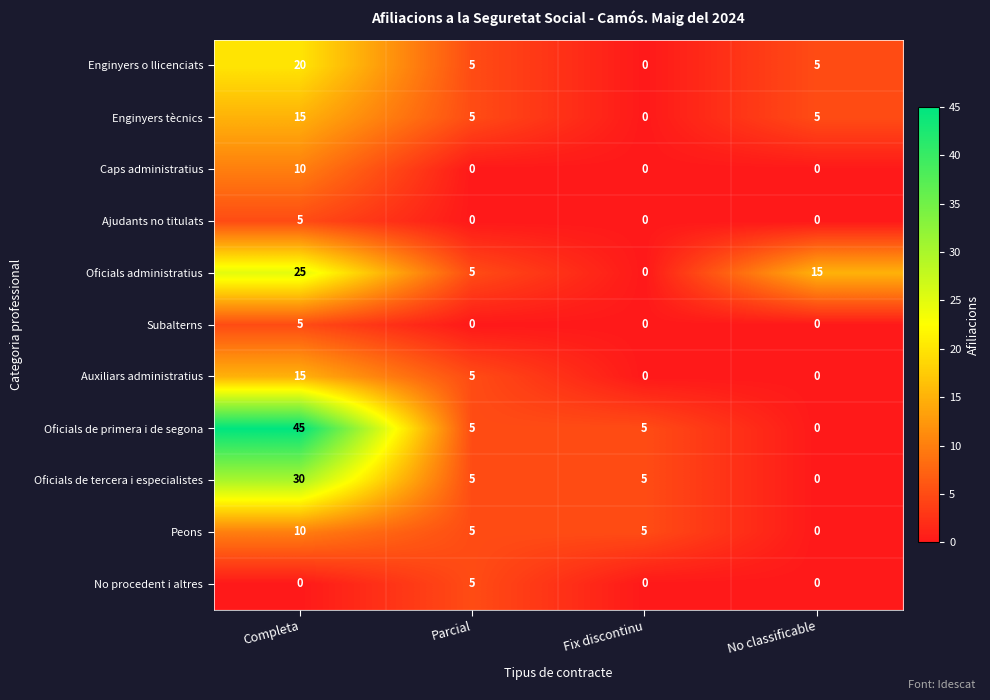

What is the average value of the Oficials de tercera i especialistes series?

10